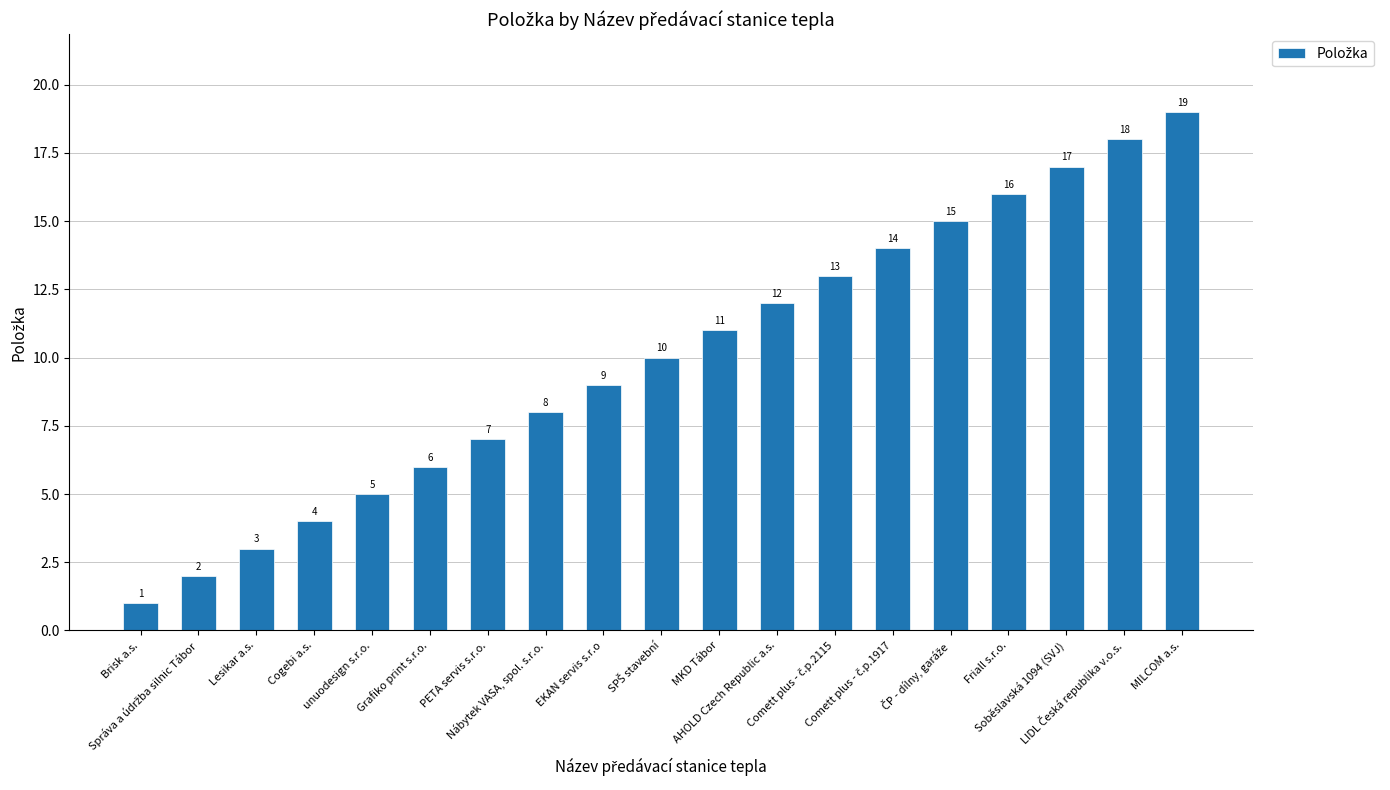

How many series are shown in this chart?

1